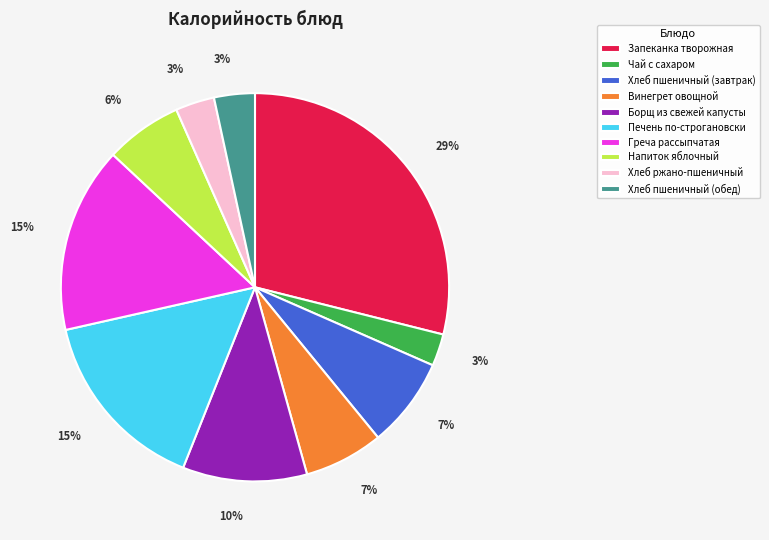

To the nearest percent, what percentage of the pie is Винегрет овощной?

7%